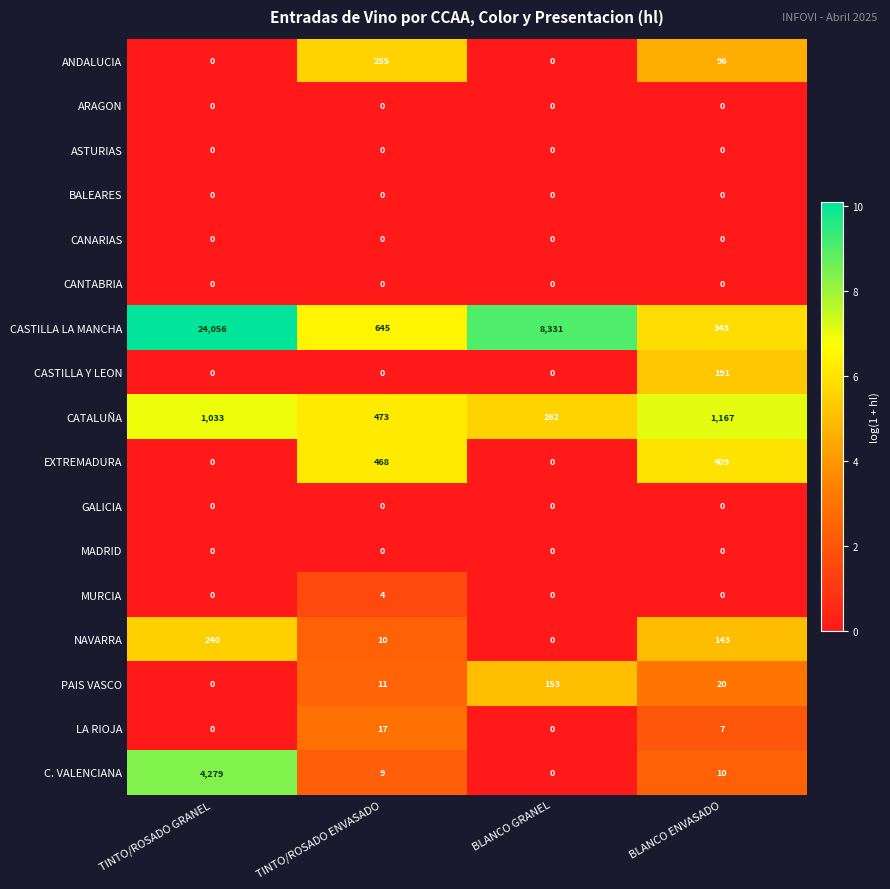

The value of NAVARRA at BLANCO GRANEL is 73. True or false?

False